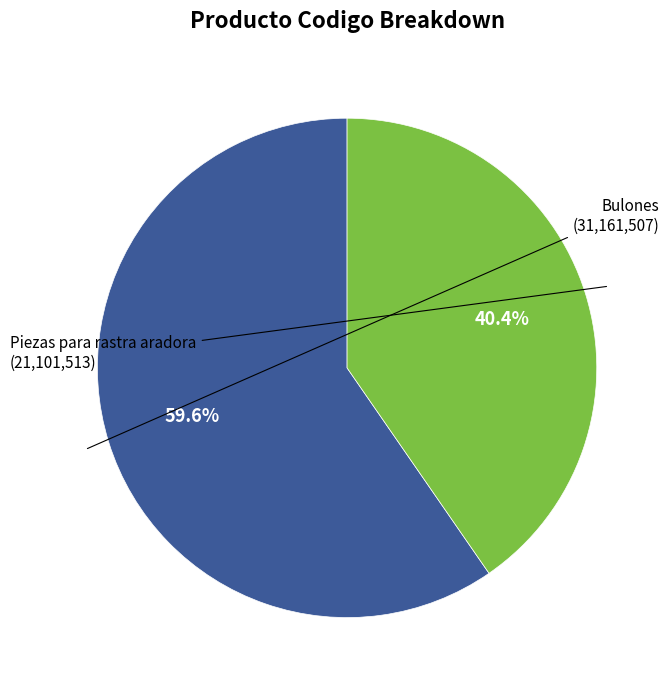

Does any single category account for the majority?

Yes